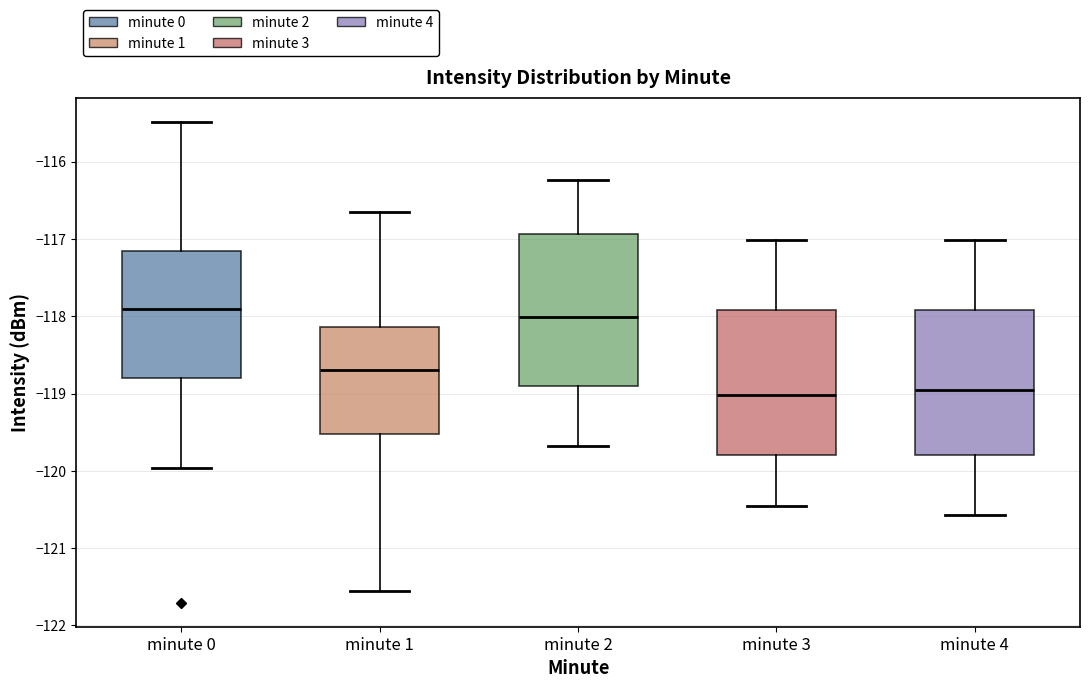

Comparing the boxes themselves (not the whiskers), which one is the tallest?

minute 2